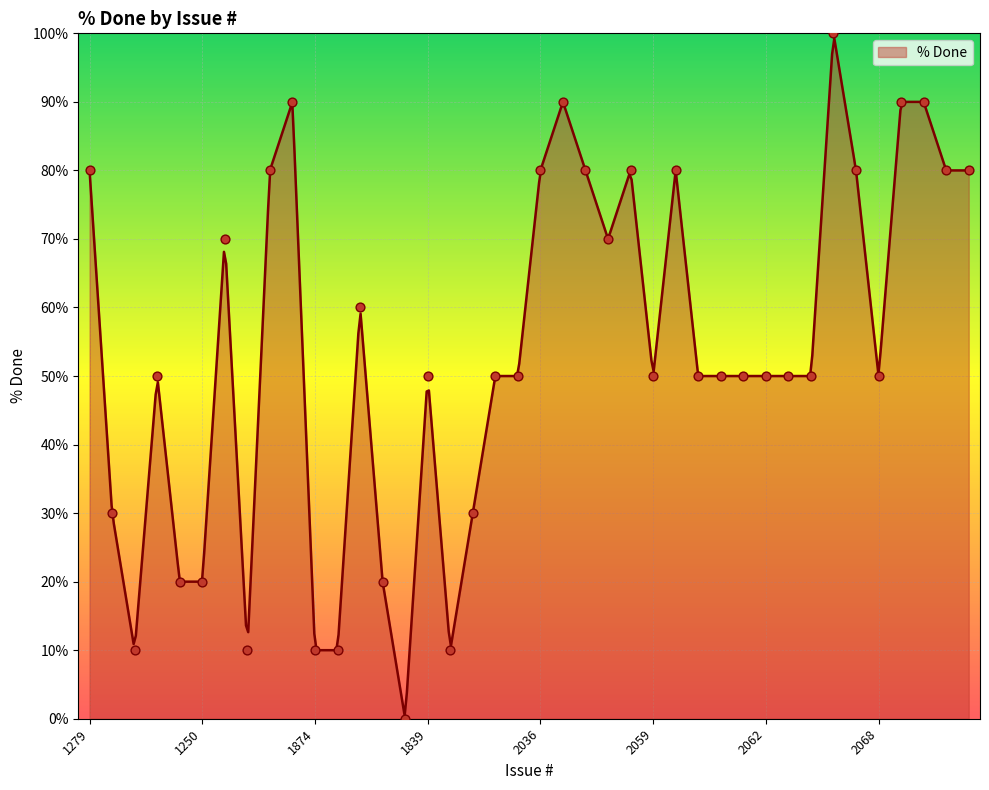

What is the ratio of the value at 2084 to the value at 1627?

9.0